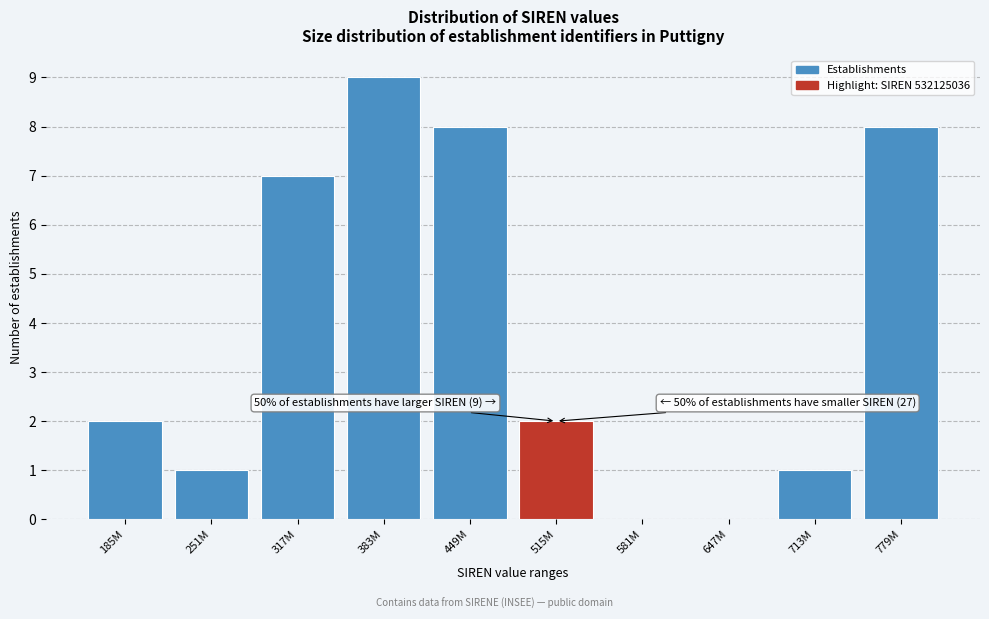

Reading right to left, list all the values displayed in this chart.

779M=8	713M=1	647M=0	581M=0	515M=2	449M=8	383M=9	317M=7	251M=1	185M=2